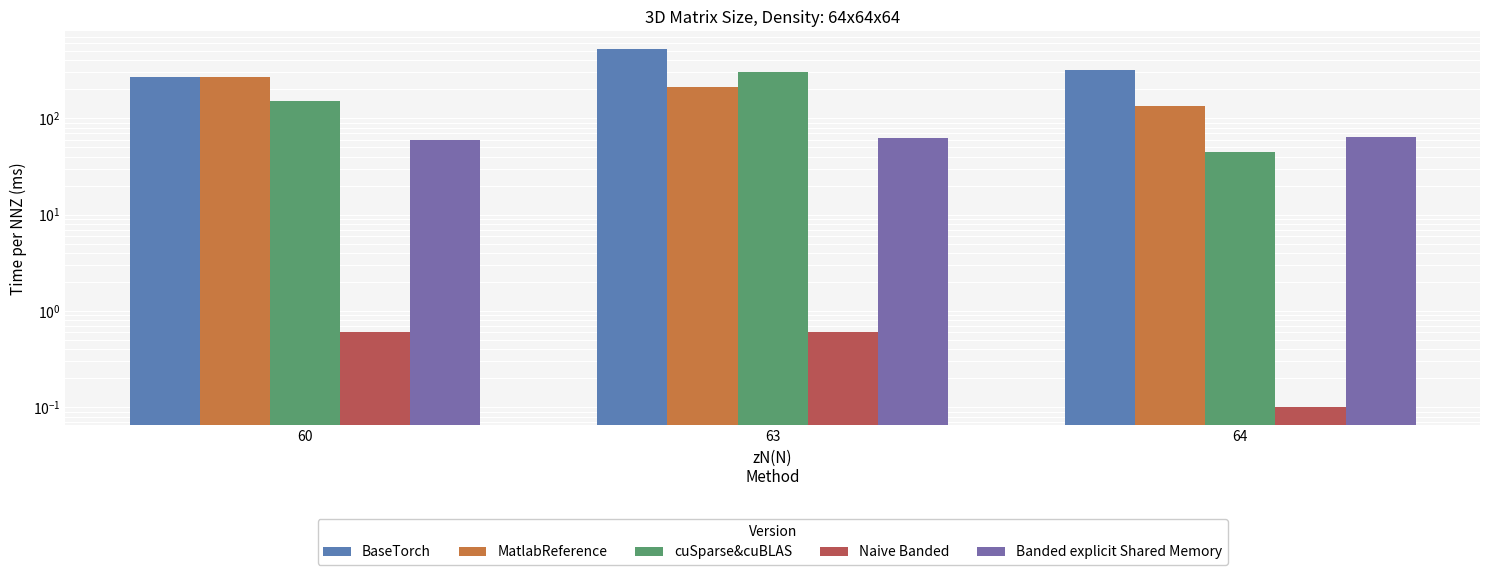

What is the value of the Naive Banded bar at the 1st from the left?

0.6